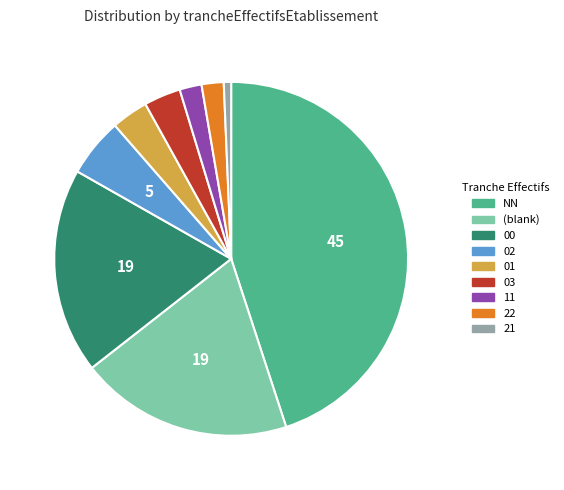

Does any single category account for the majority?

No